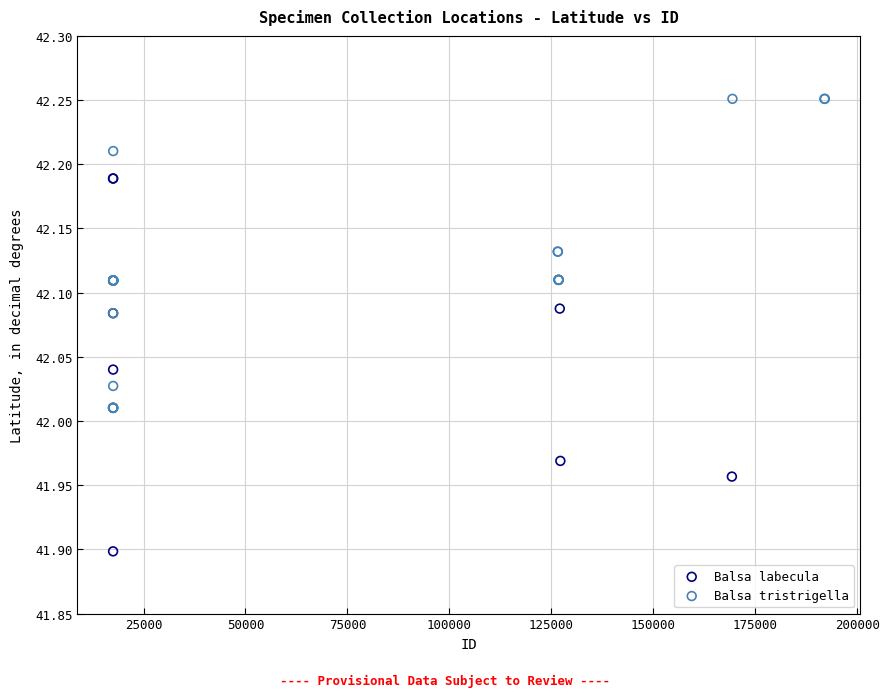

Which series contains the lowest Y value?

Balsa labecula